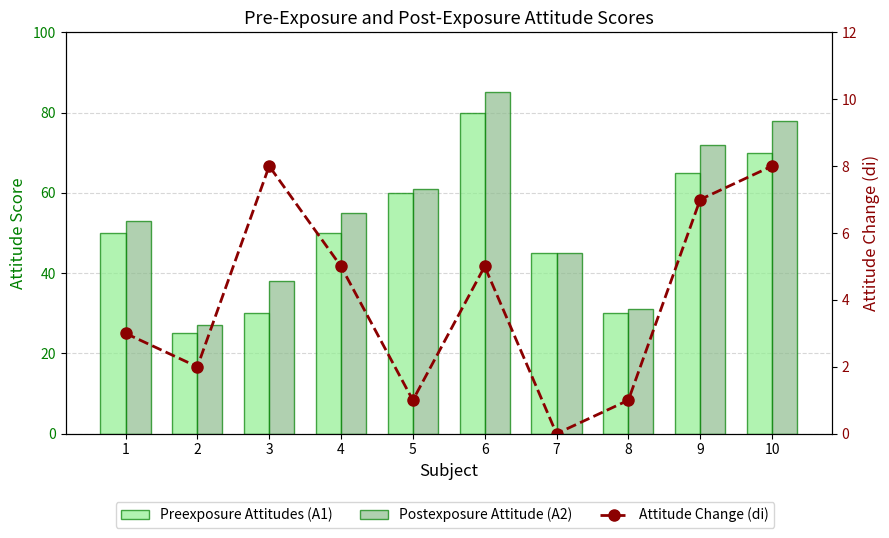

What are all the series names shown in the legend?

Preexposure Attitudes (A1), Postexposure Attitude (A2), Attitude Change (di)